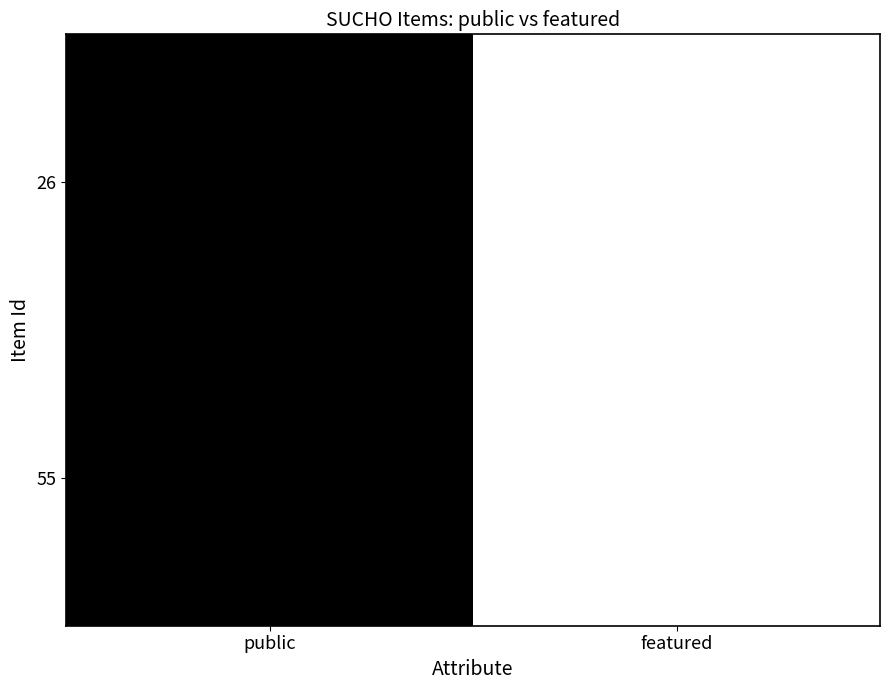

The 26 series shows 1 at public. True or false?

True